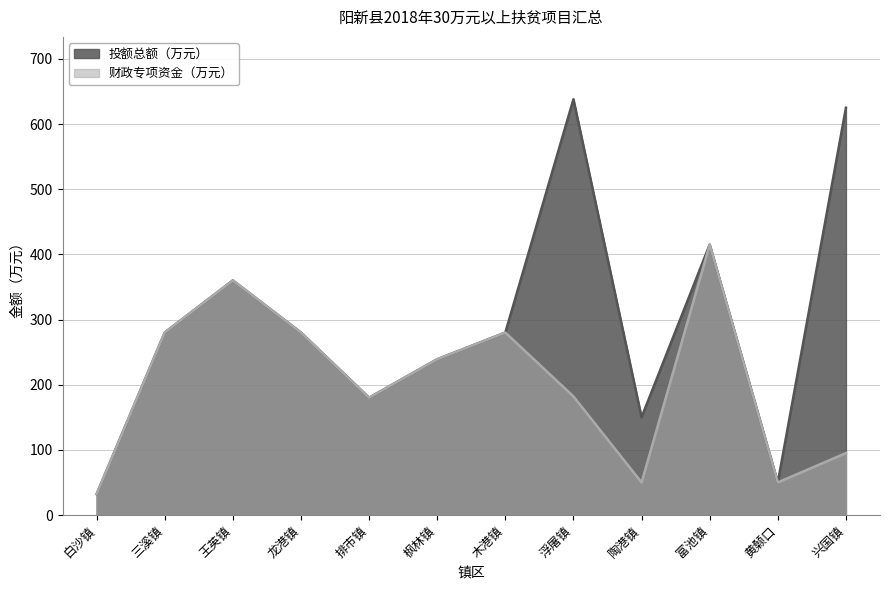

Which category has the lowest value across all series?

白沙镇